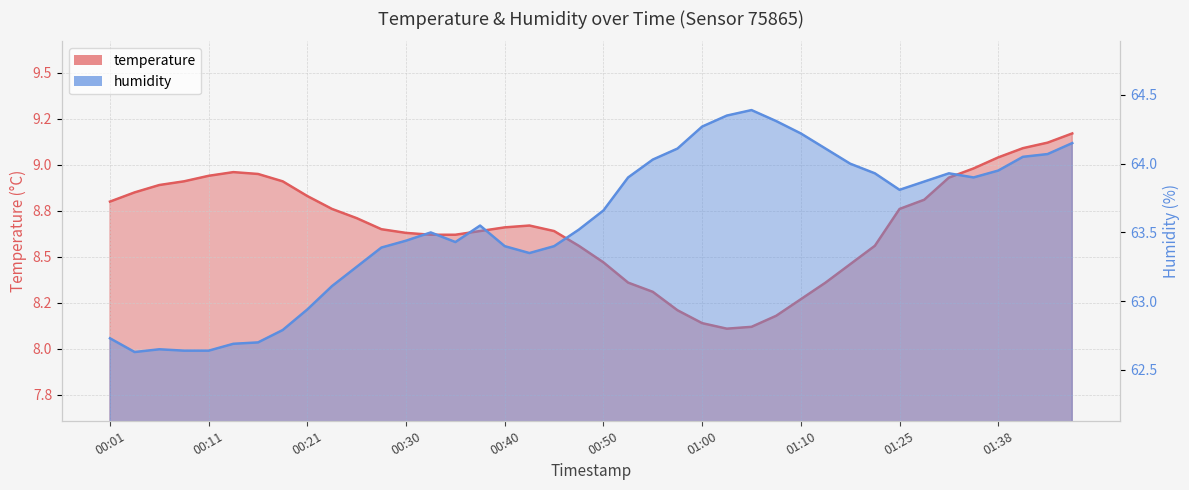

Does the chart have visible grid lines?

Yes